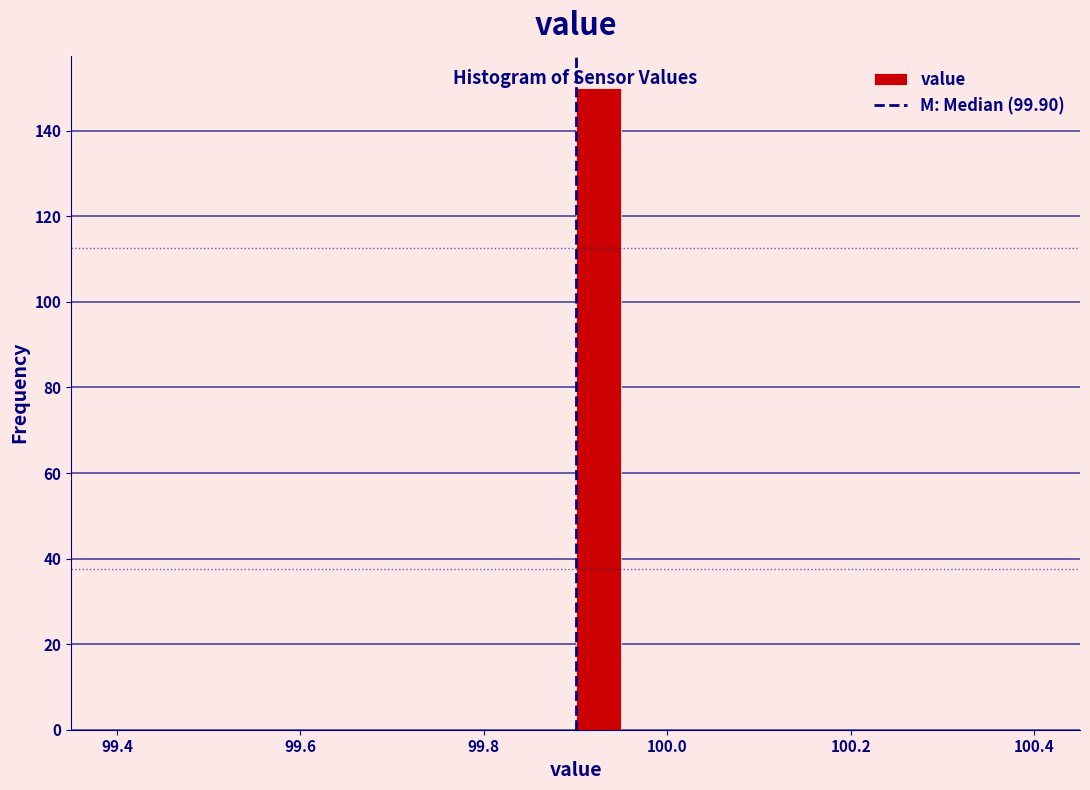

Read against the x-axis, roughly where is the centre of the tallest bar?

99.92